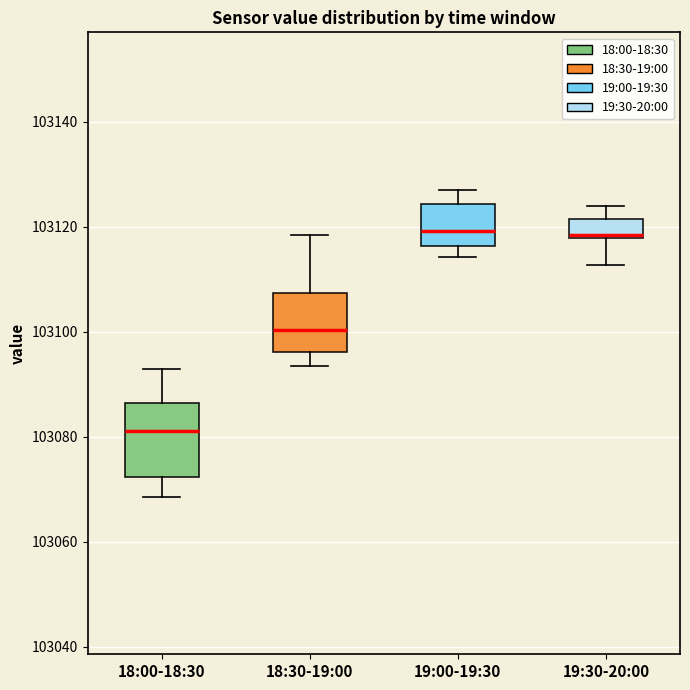

Where is the upper edge of the box for 19:00-19:30 on the y-axis? The values are not printed on the chart, so give them approximately, as read against the axis.

103124